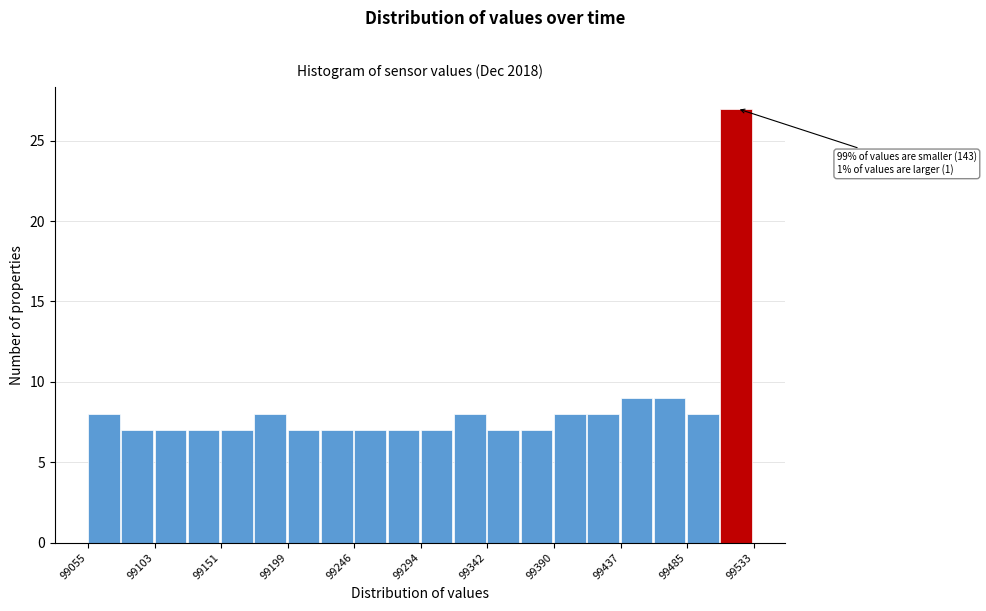

Over which range of the x-axis is the bar tallest?

99510 to 99535